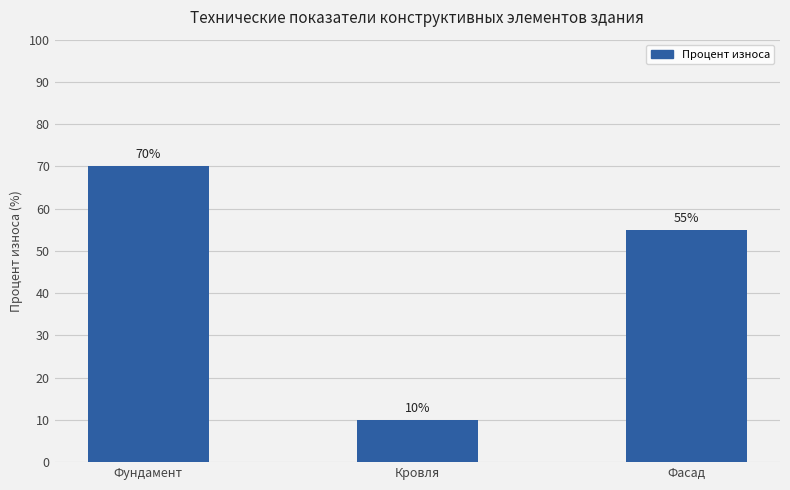

Reading right to left, list all the values displayed in this chart.

Фасад=55	Кровля=10	Фундамент=70